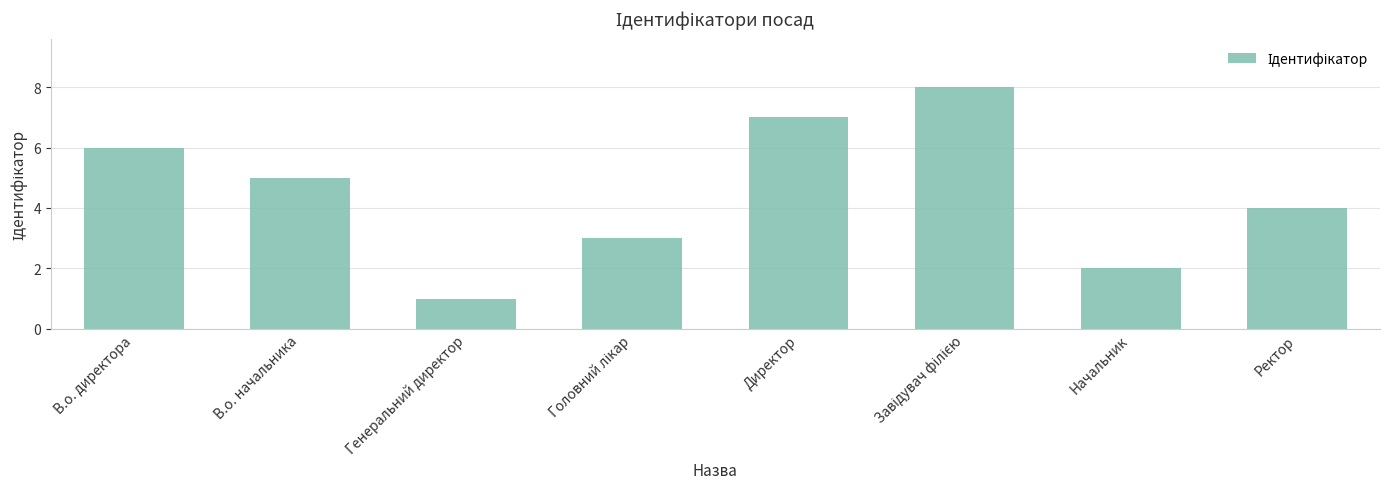

What is the change in value from Генеральний директор to Директор?

+6